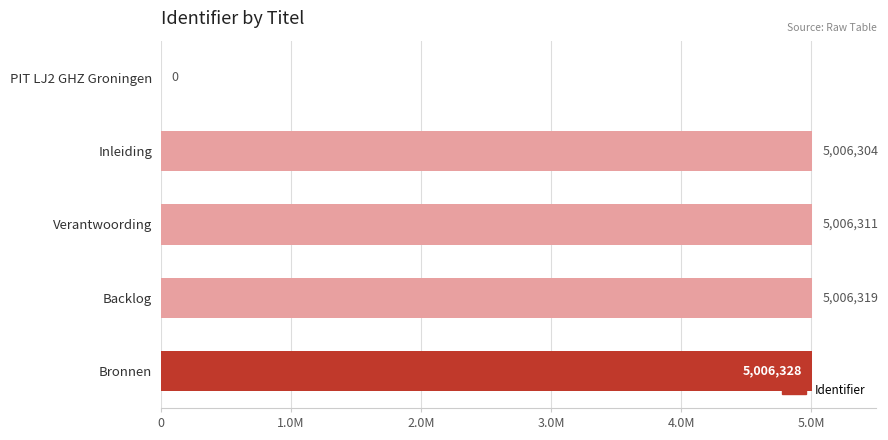

What is the maximum value shown in the chart?

5006328